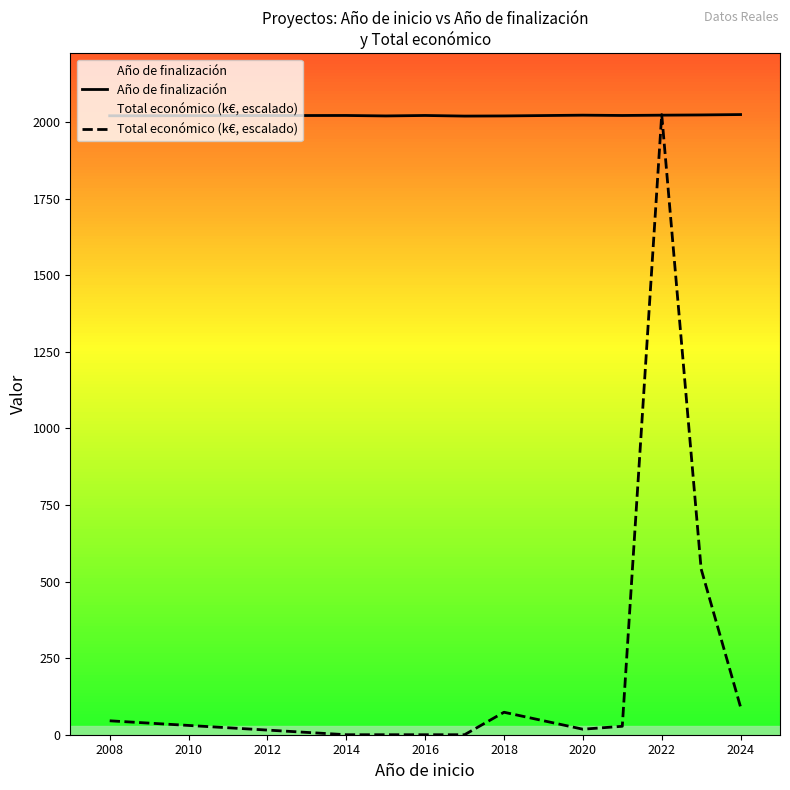

Does the chart have visible grid lines?

No